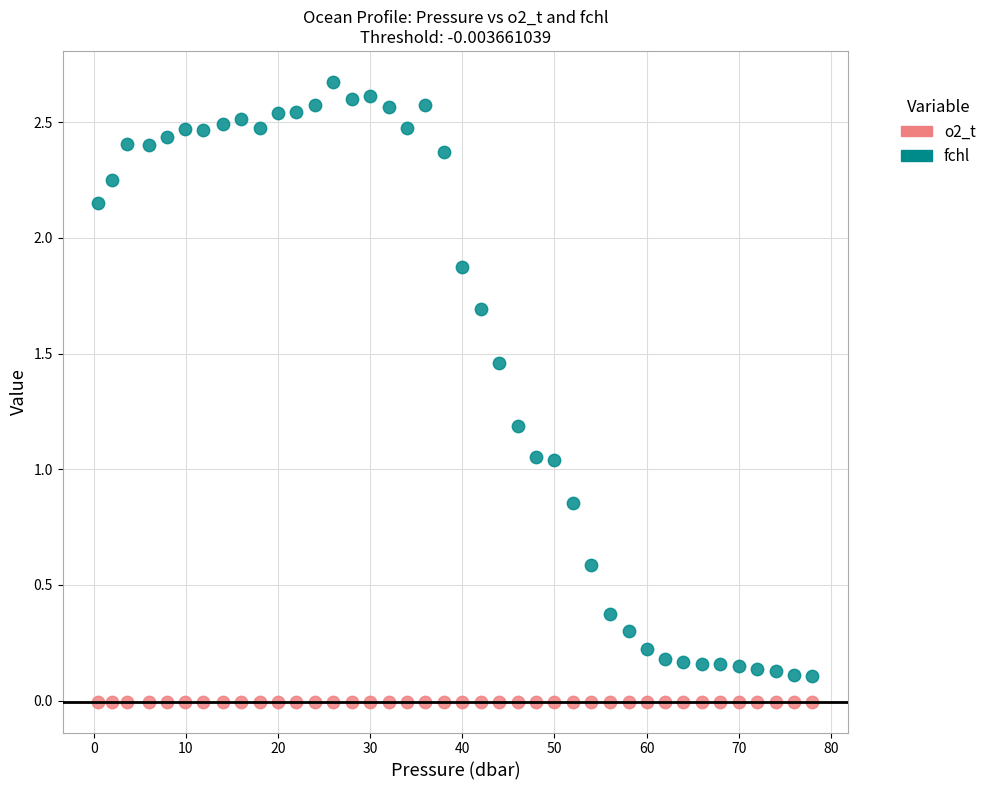

Which series contains the highest Y value?

fchl